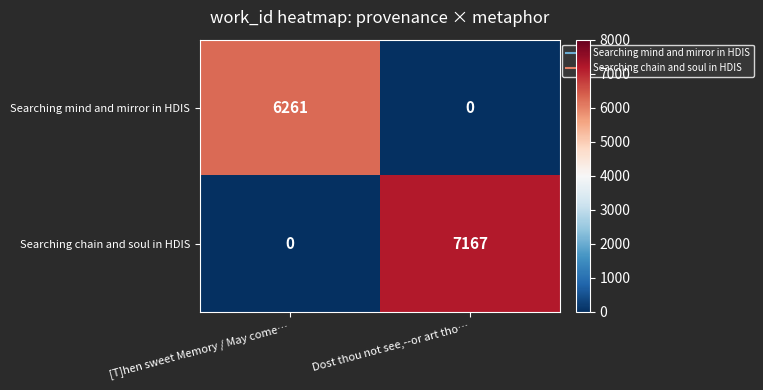

Where is Searching chain and soul in HDIS nearest to the value 3583?

[T]hen sweet Memory / May come…